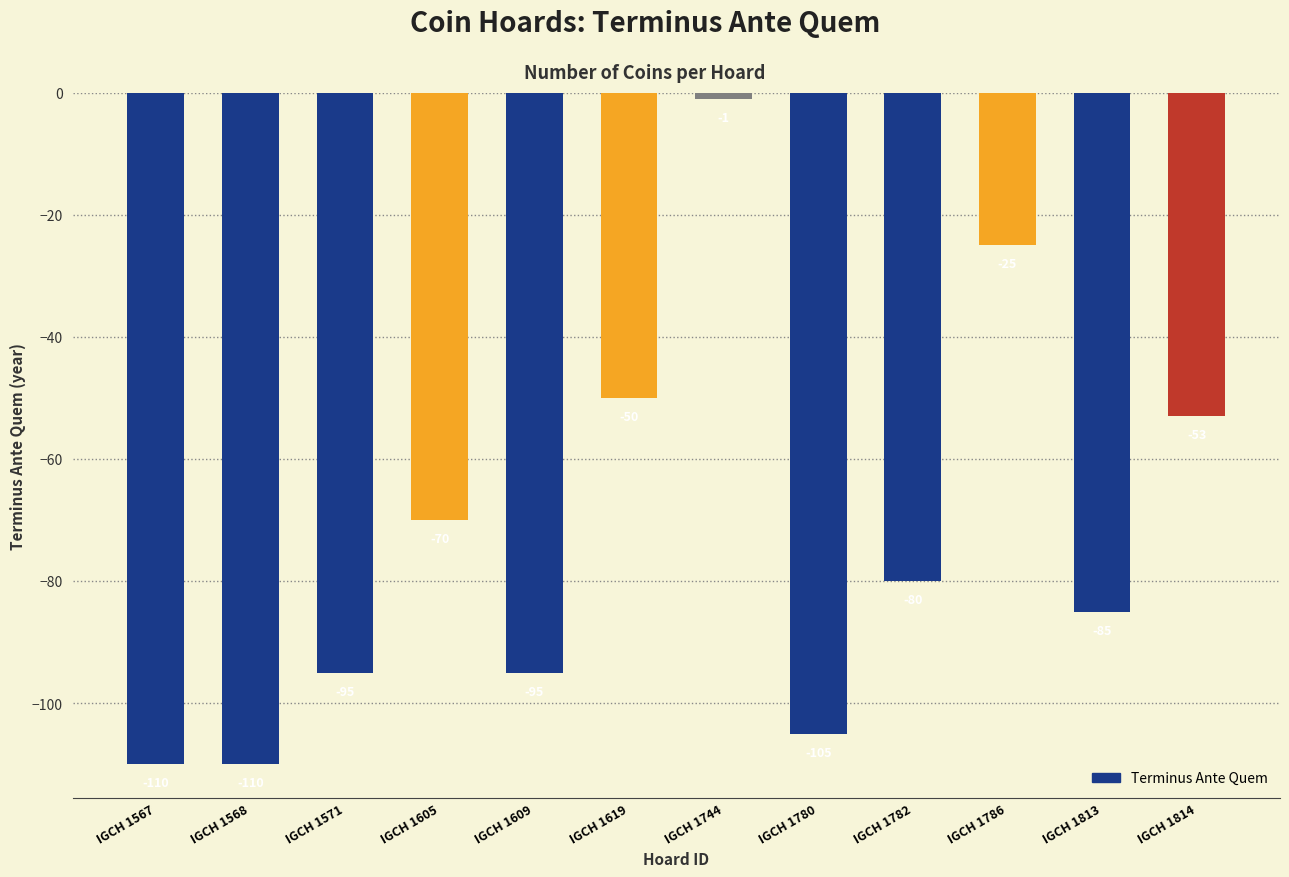

True or false: the data shows -1 at IGCH 1744.

True